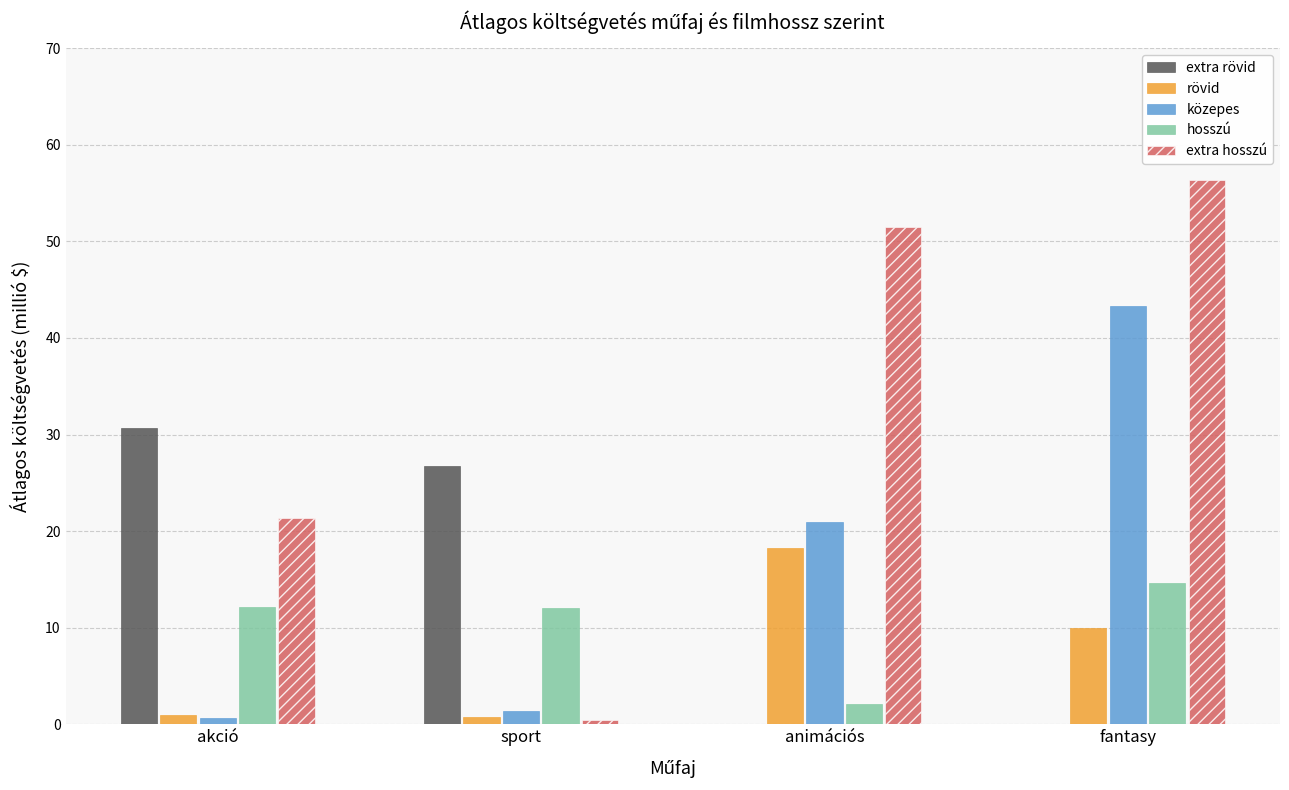

At which category is the sum across all series the highest?

fantasy